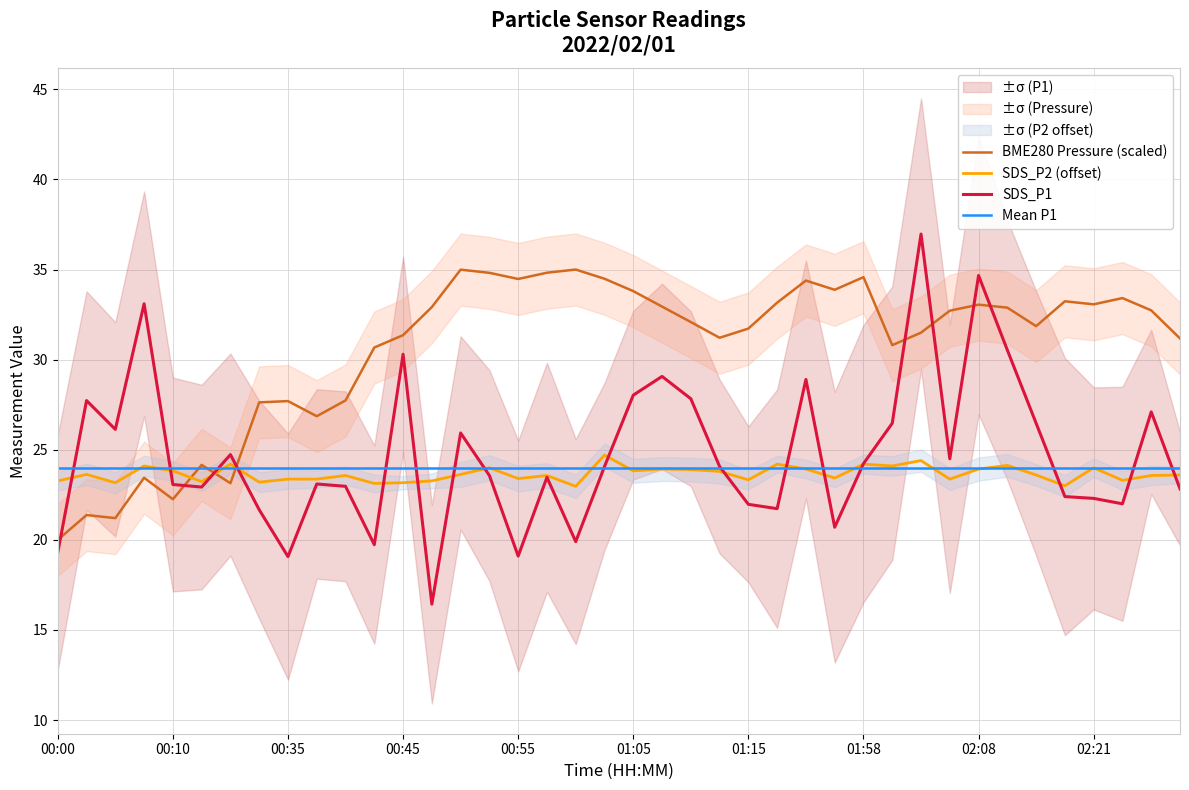

What is the sum of the SDS_P2 (offset) values at 01:15 and 00:45?

46.5